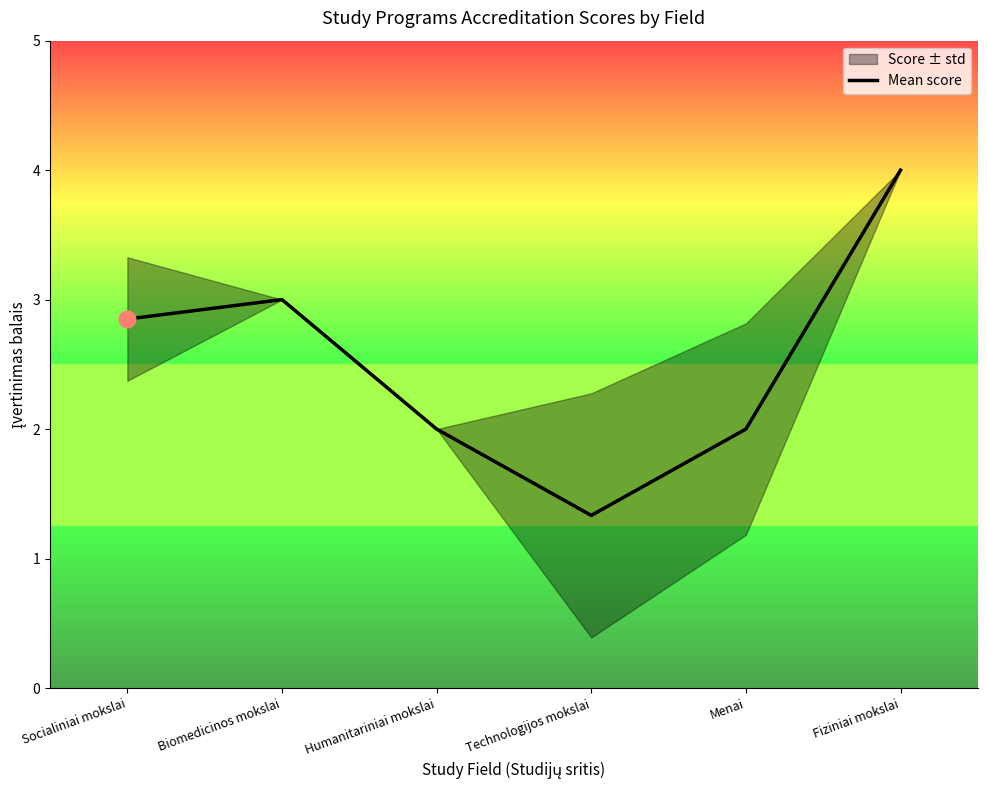

What is the change in value from Technologijos mokslai to Fiziniai mokslai?

+2.7